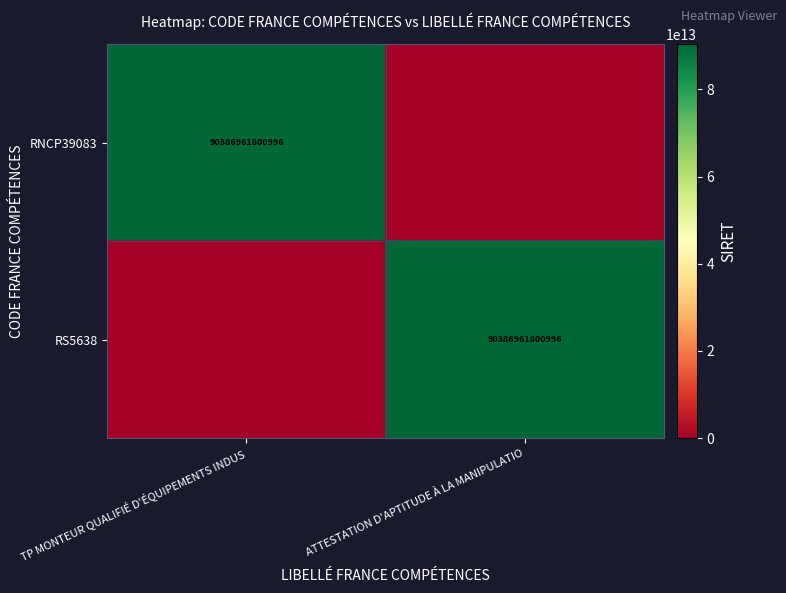

Which has a higher value, TP MONTEUR QUALIFIÉ D'ÉQUIPEMENTS INDUS or ATTESTATION D'APTITUDE À LA MANIPULATIO?

TP MONTEUR QUALIFIÉ D'ÉQUIPEMENTS INDUS